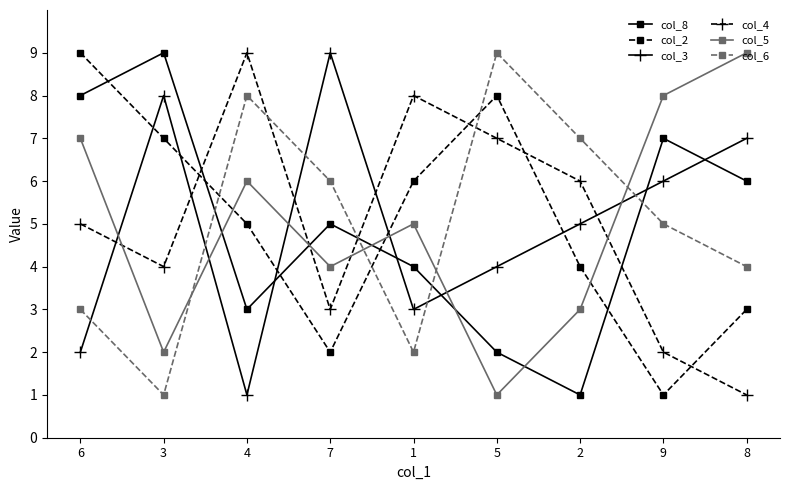

What are all the series names shown in the legend?

col_8, col_2, col_3, col_4, col_5, col_6